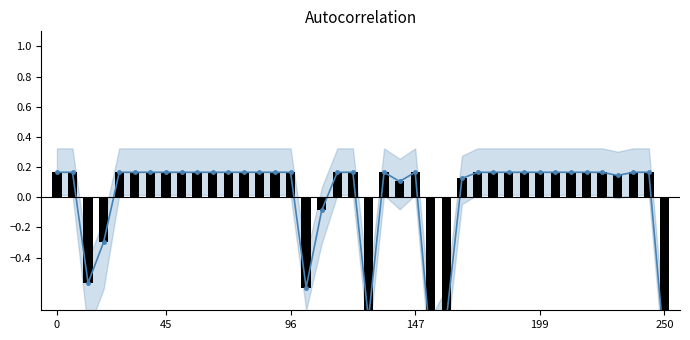

At how many categories does at least one series exceed 0?

32